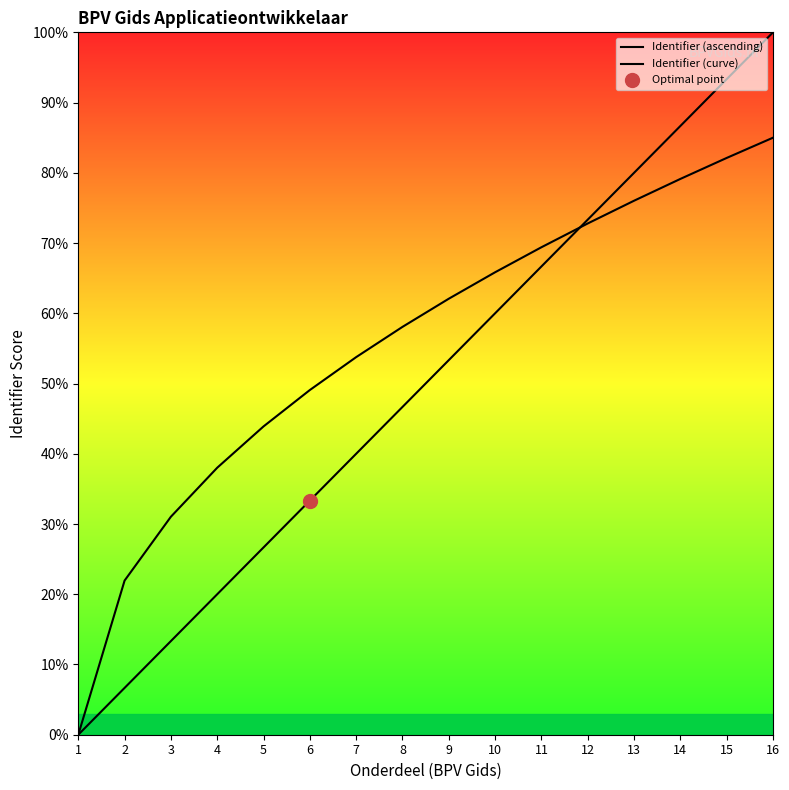

What is the maximum value shown in the chart?

100.0